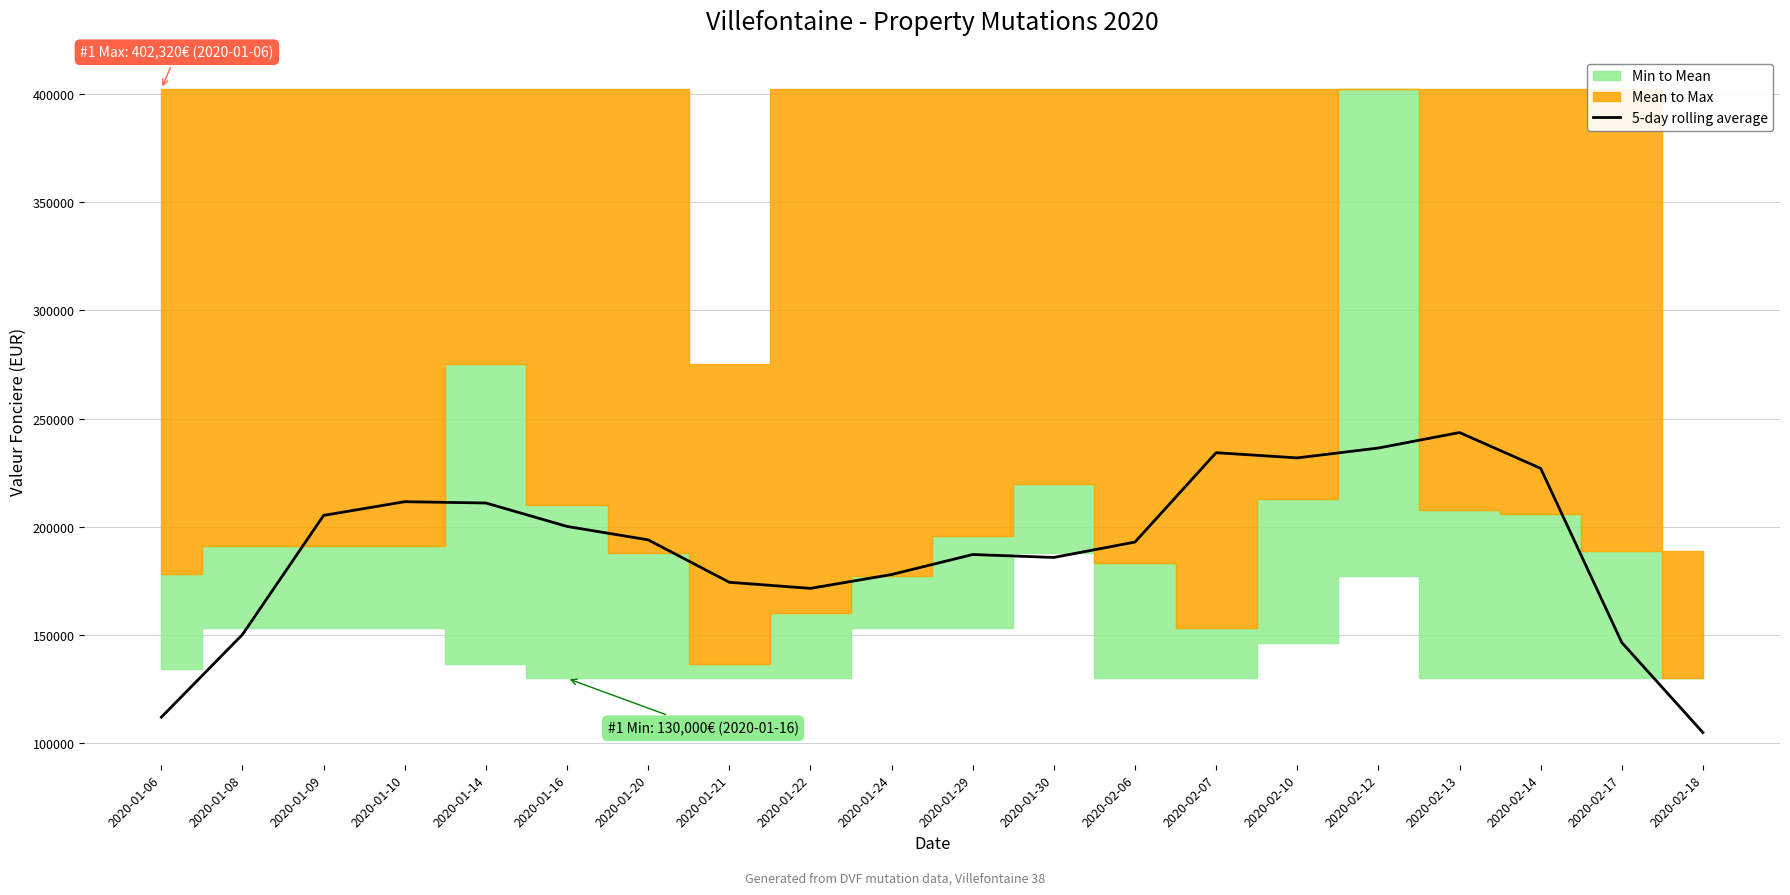

True or false: the data has more than 0 interior local peaks.

True